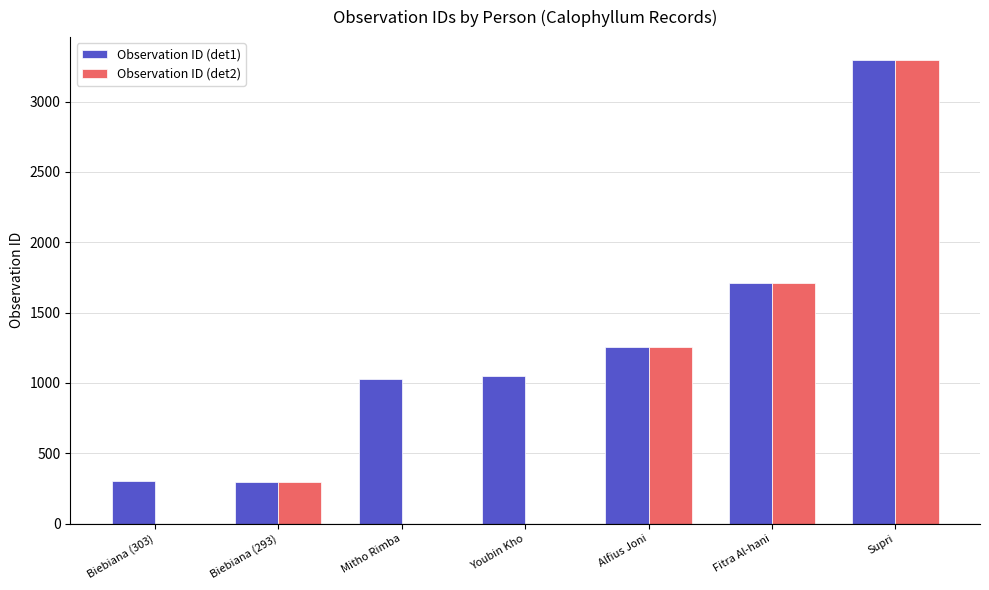

Is the value of Observation ID (det2) at Alfius Joni greater than the value of Observation ID (det1) at Mitho Rimba?

Yes